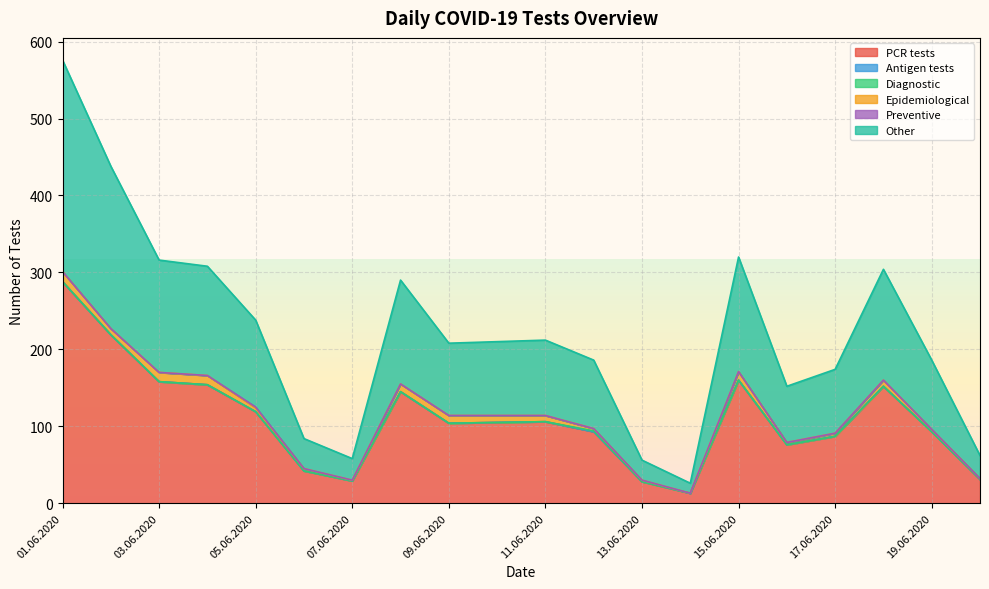

At which category is the sum across all series the highest?

01.06.2020